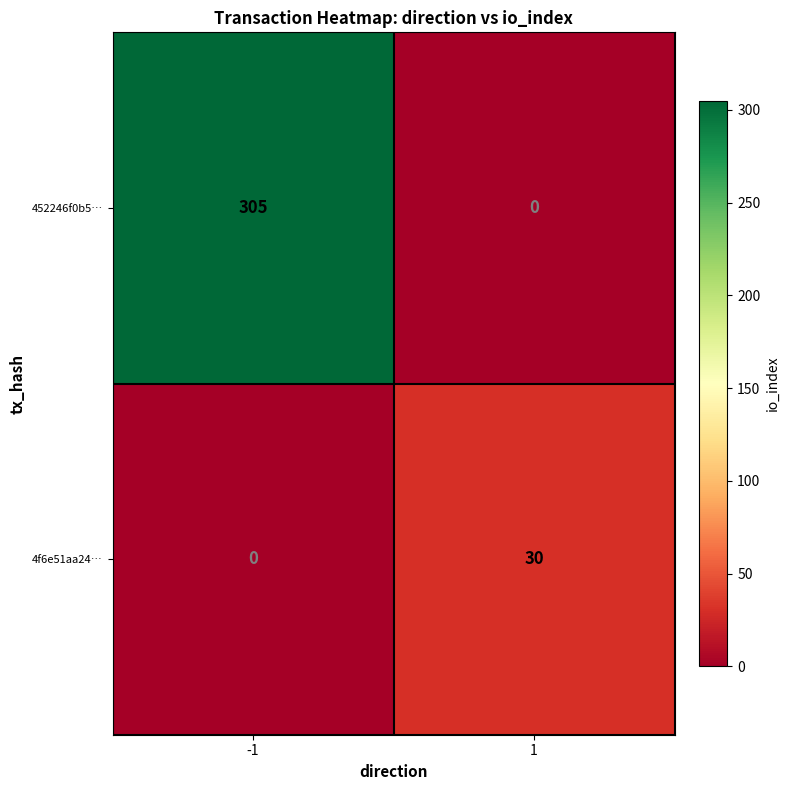

Reading left to right, extract all data points from this chart.

452246f0b5…: 305	0
4f6e51aa24…: 0	30